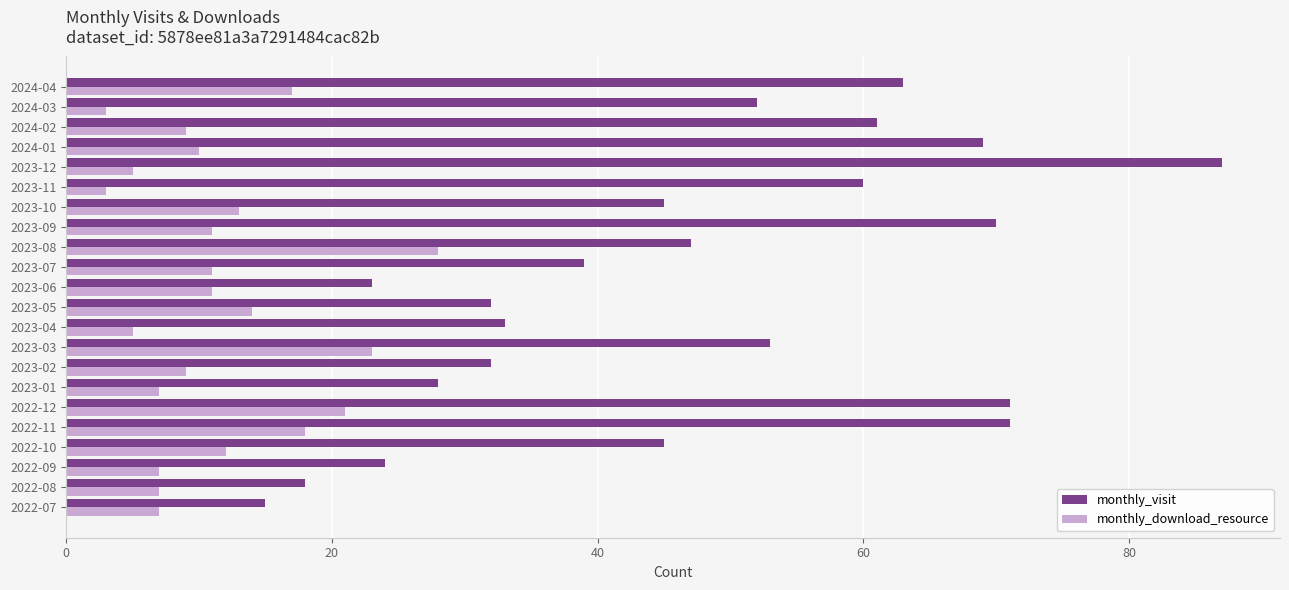

What is the maximum value for monthly_download_resource?

28